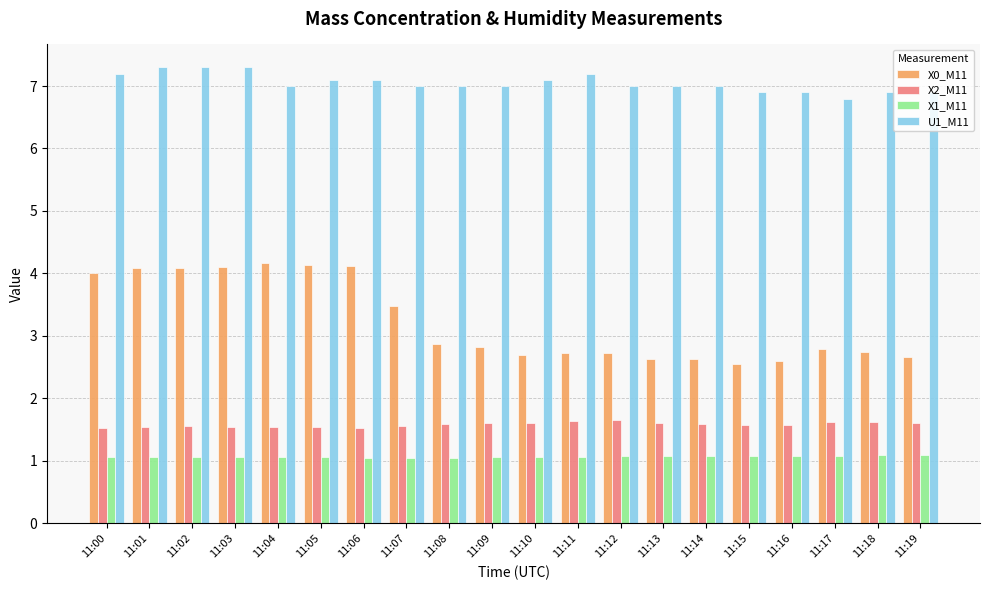

The value of X2_M11 at 11:07 is 0.8. True or false?

False